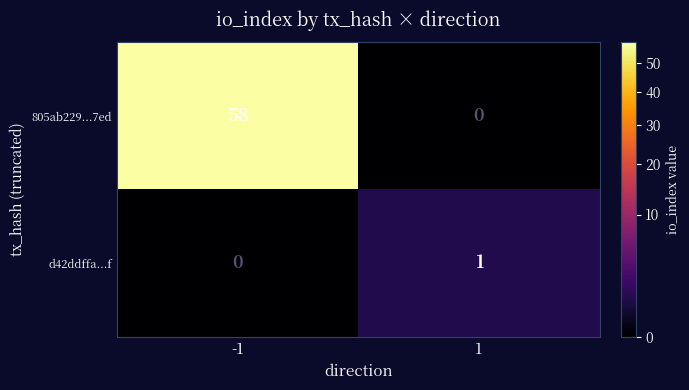

What is the difference between the 805ab229...7ed values at -1 and 1?

58